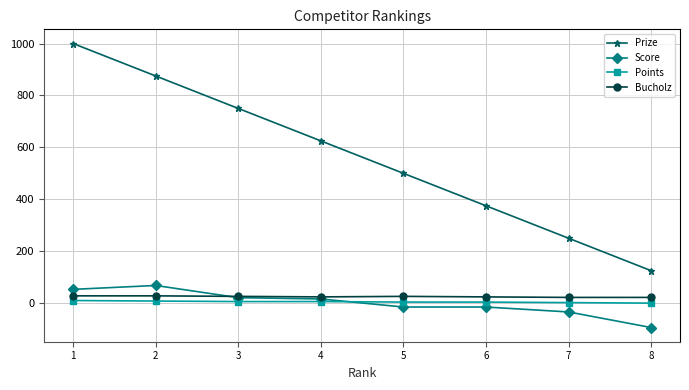

How many categories are shown in the chart?

8